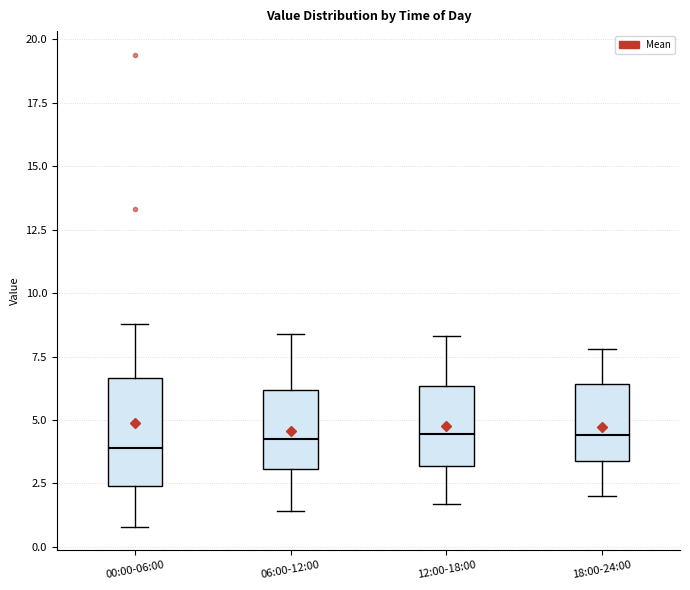

Where does the lower whisker of the box for 18:00-24:00 end on the y-axis? The values are not printed on the chart, so give them approximately, as read against the axis.

2.0